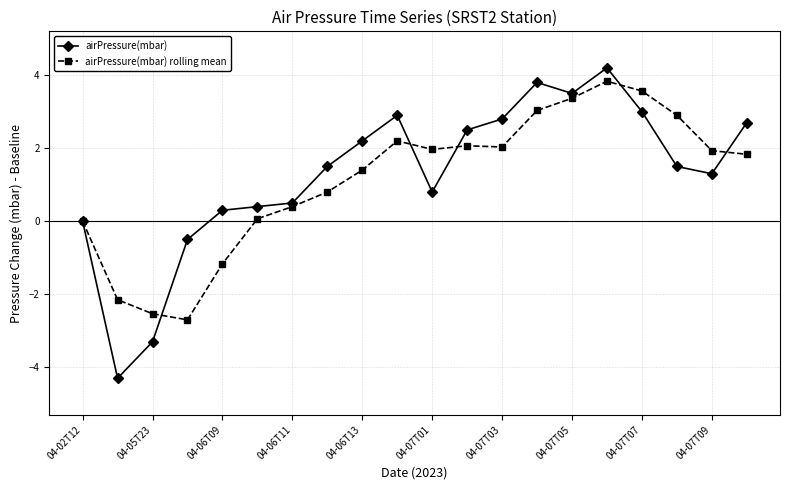

True or false: airPressure(mbar) rolling mean has more than 1 points higher than both neighbors.

True